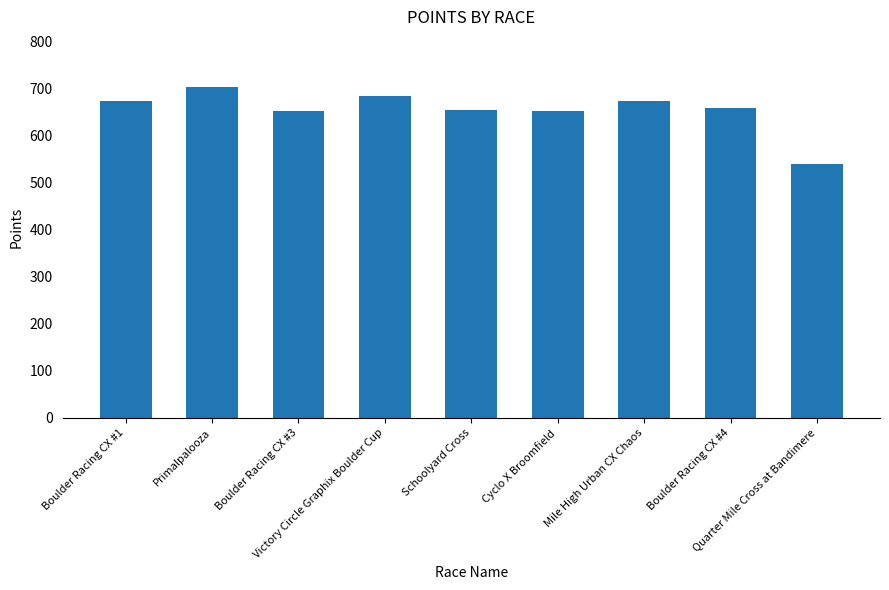

The value at Schoolyard Cross is 653.1. True or false?

True